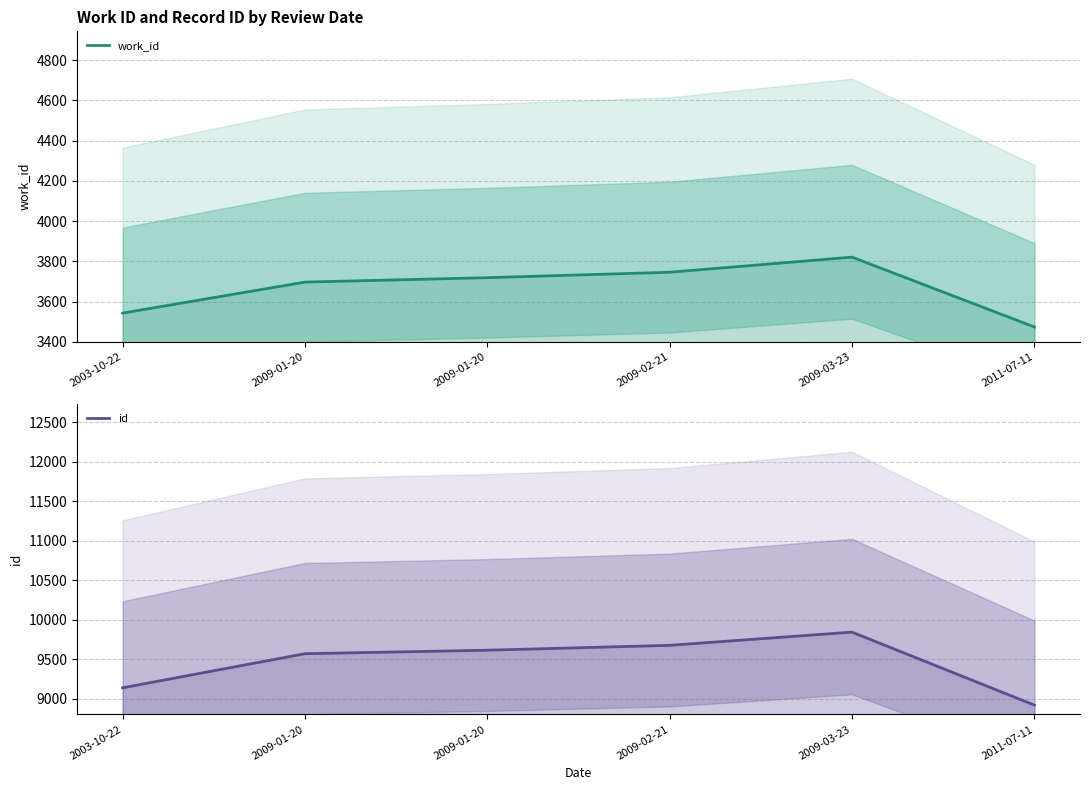

What is the label of the 1st point from the left?

2003-10-22